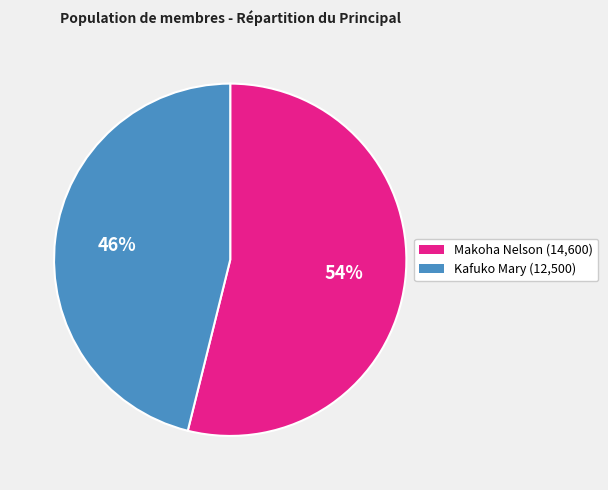

Which category accounts for the majority?

Makoha Nelson